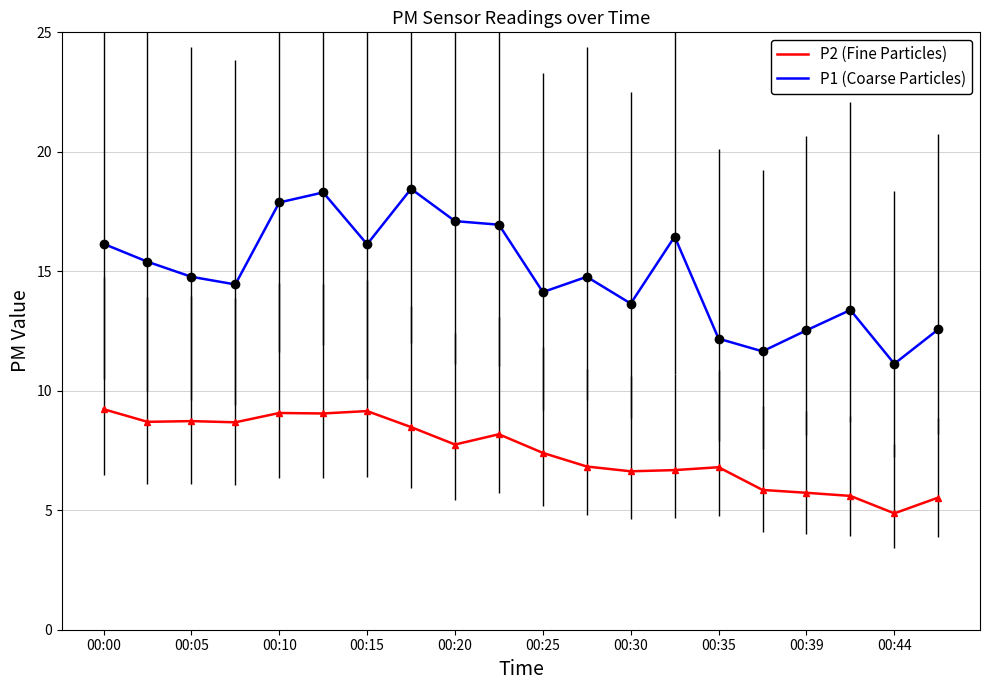

True or false: P1 (Coarse Particles) and P2 (Fine Particles) intersect in this chart.

False